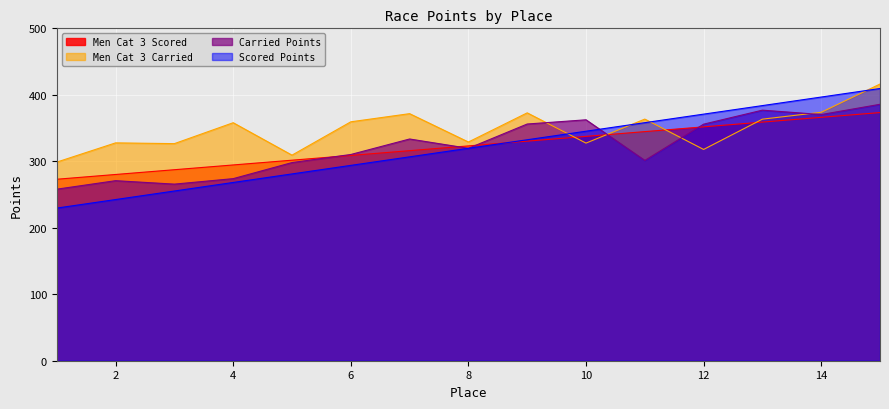

What is the sum of the Scored Points values at 1 and 3?

560.3